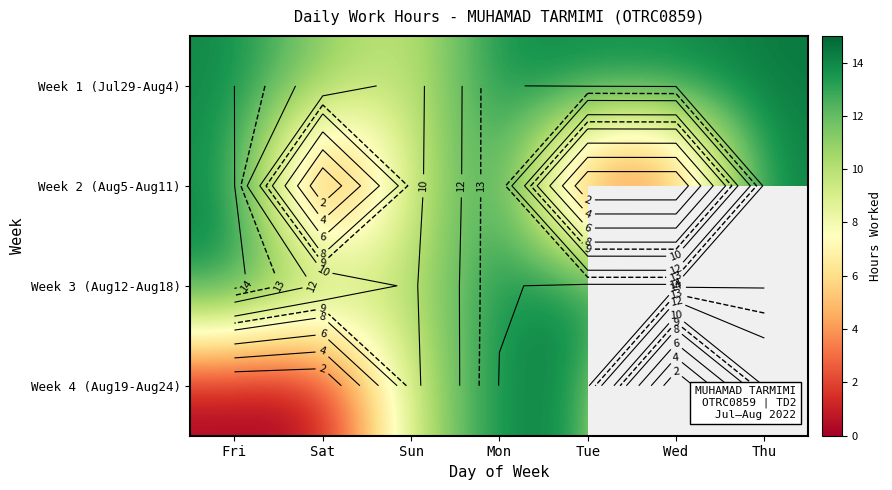

Is the value of Week 2 (Aug5-Aug11) at Sun greater than the value of Week 1 (Jul29-Aug4) at Wed?

No